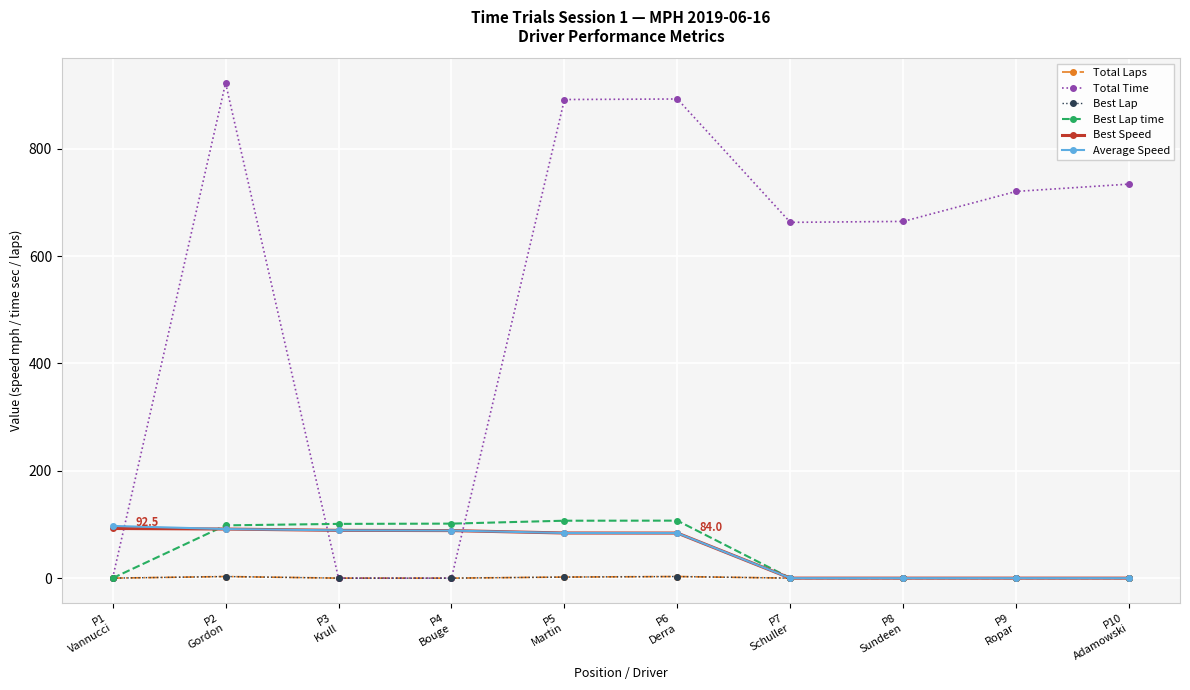

Is this an area chart (filled region under the line)?

No